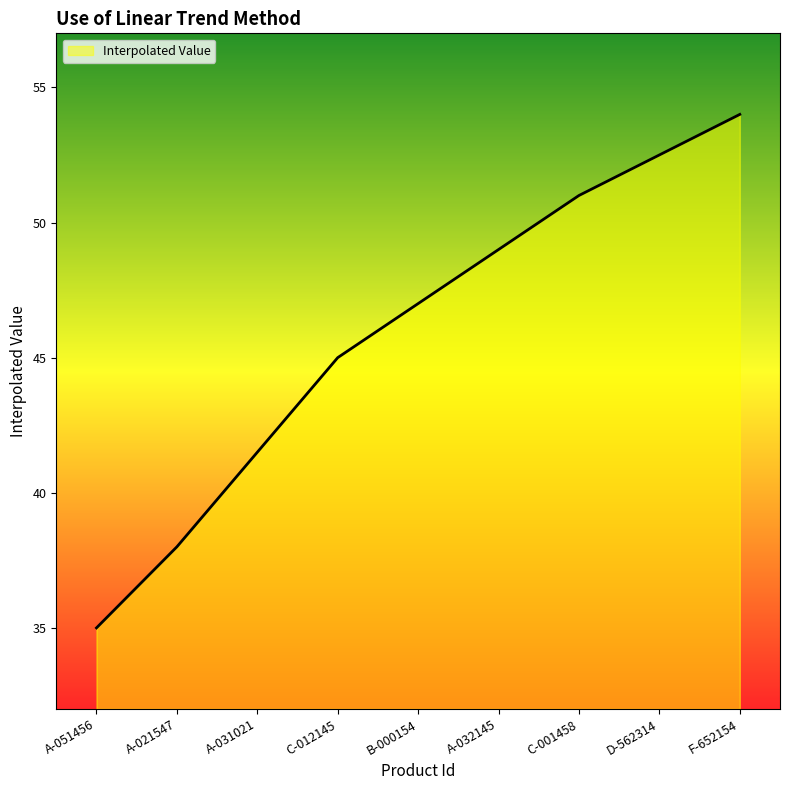

Which category has the highest value across all series?

F-652154